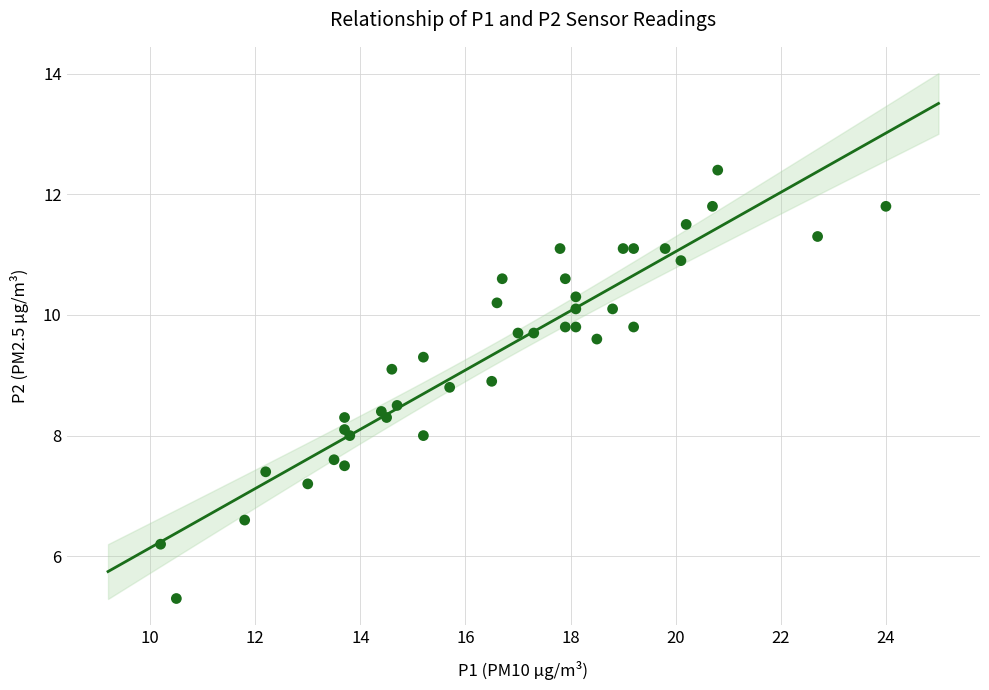

What is the range of Y values (max minus min)?

7.1